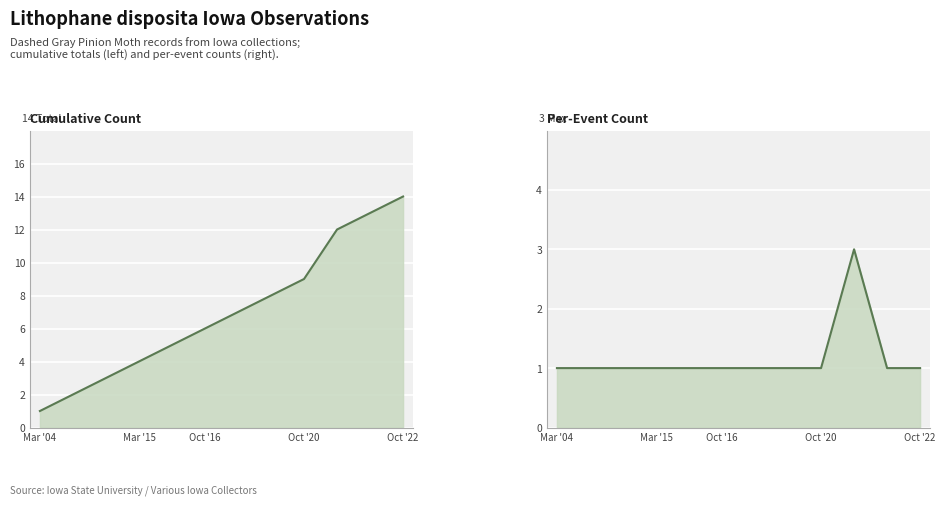

Where is Cumulative Count nearest to the value 7?

6